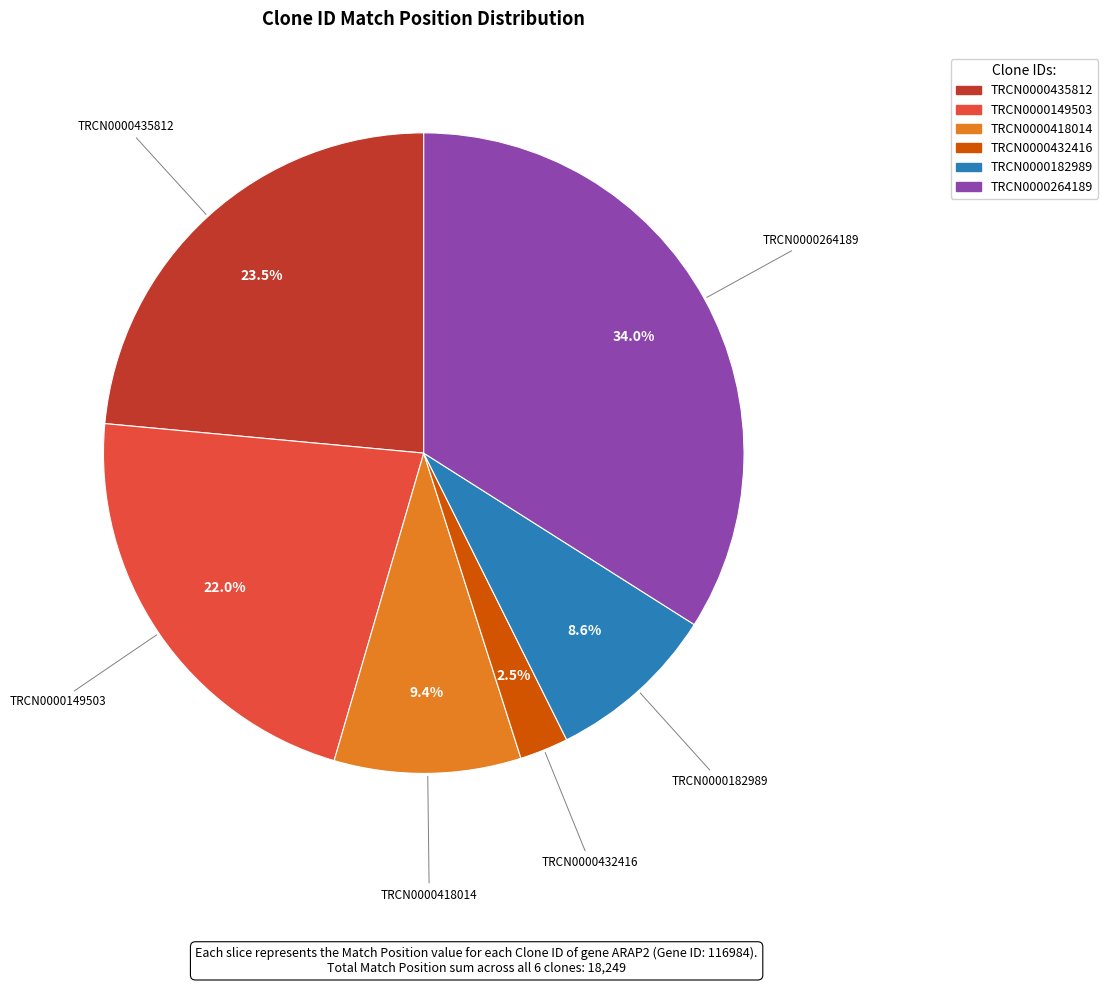

Is TRCN0000432416 the majority of the pie?

No